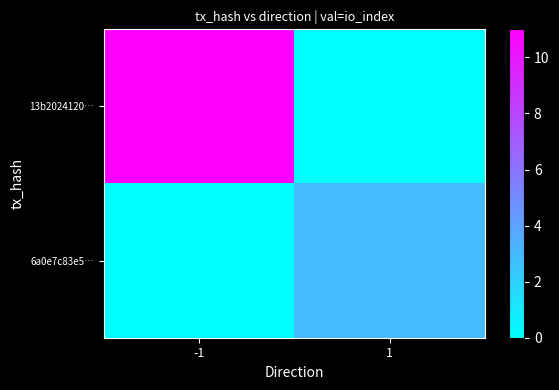

What is the difference between the highest and lowest values at 1?

3